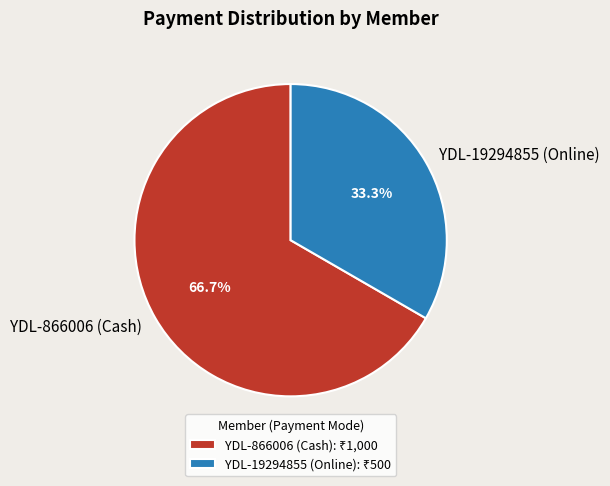

Between YDL-866006 (Cash) and YDL-19294855 (Online), which is larger?

YDL-866006 (Cash)